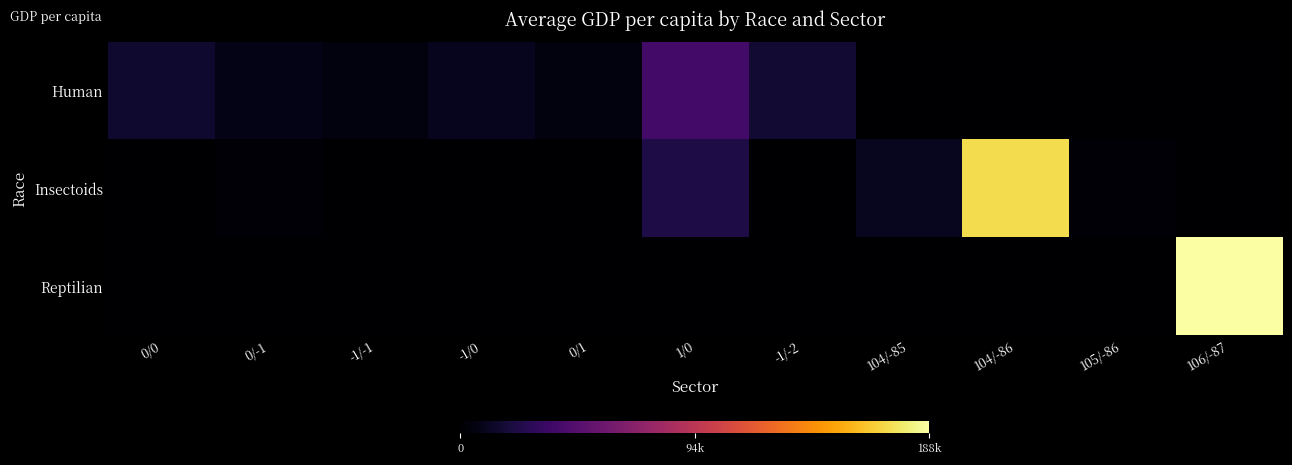

Rank the series at -1/-1 from highest to lowest value.

Human, Insectoids, Reptilian